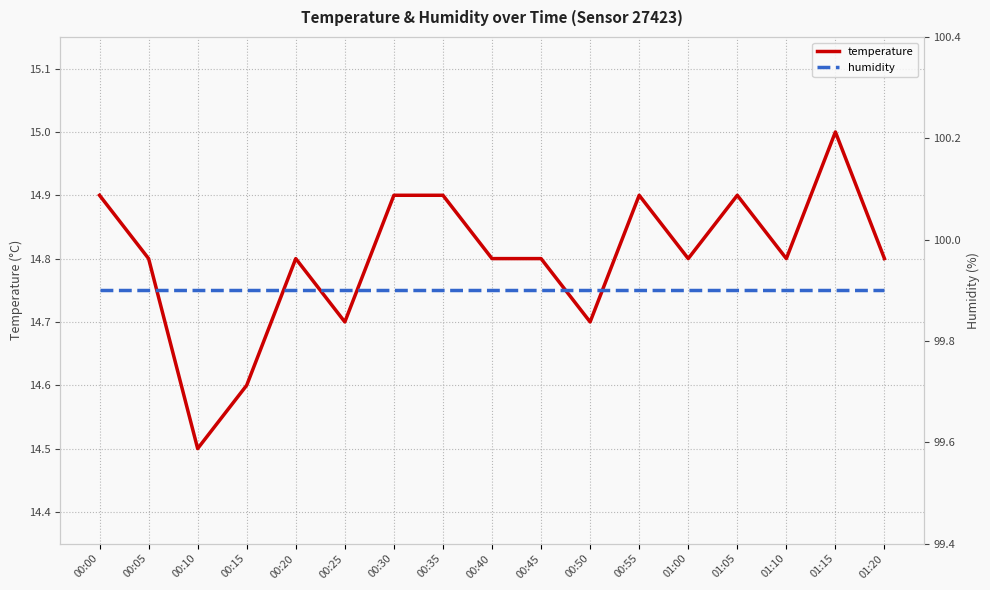

At which category is the sum across all series the highest?

01:15